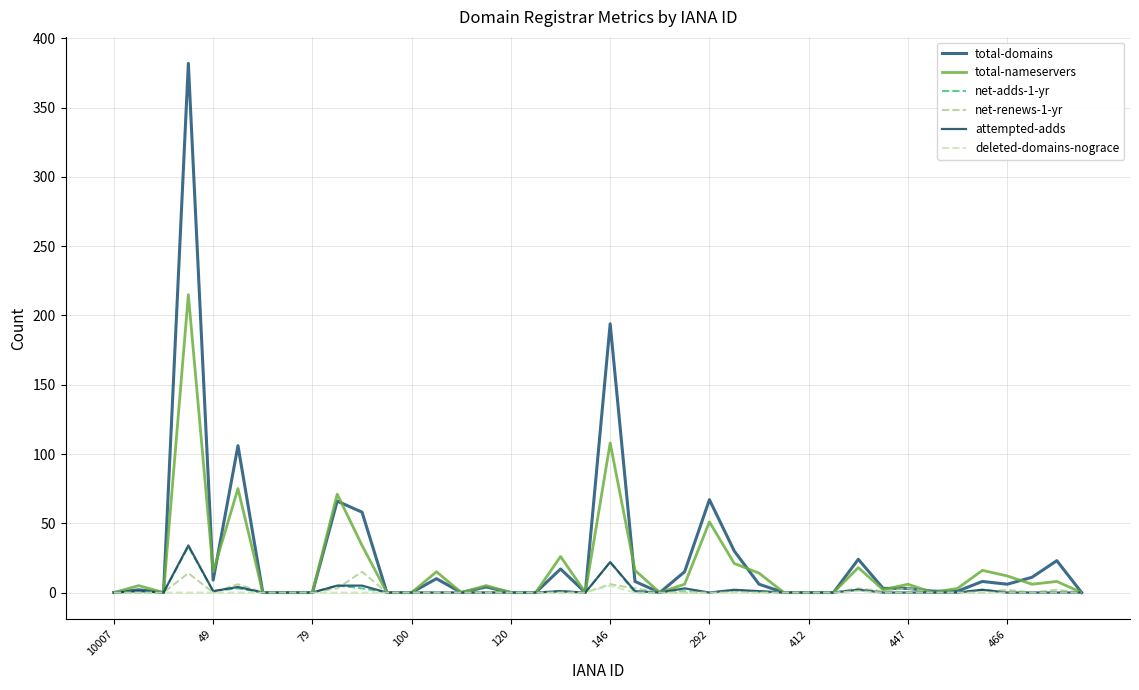

Is this an area chart (filled region under the line)?

No